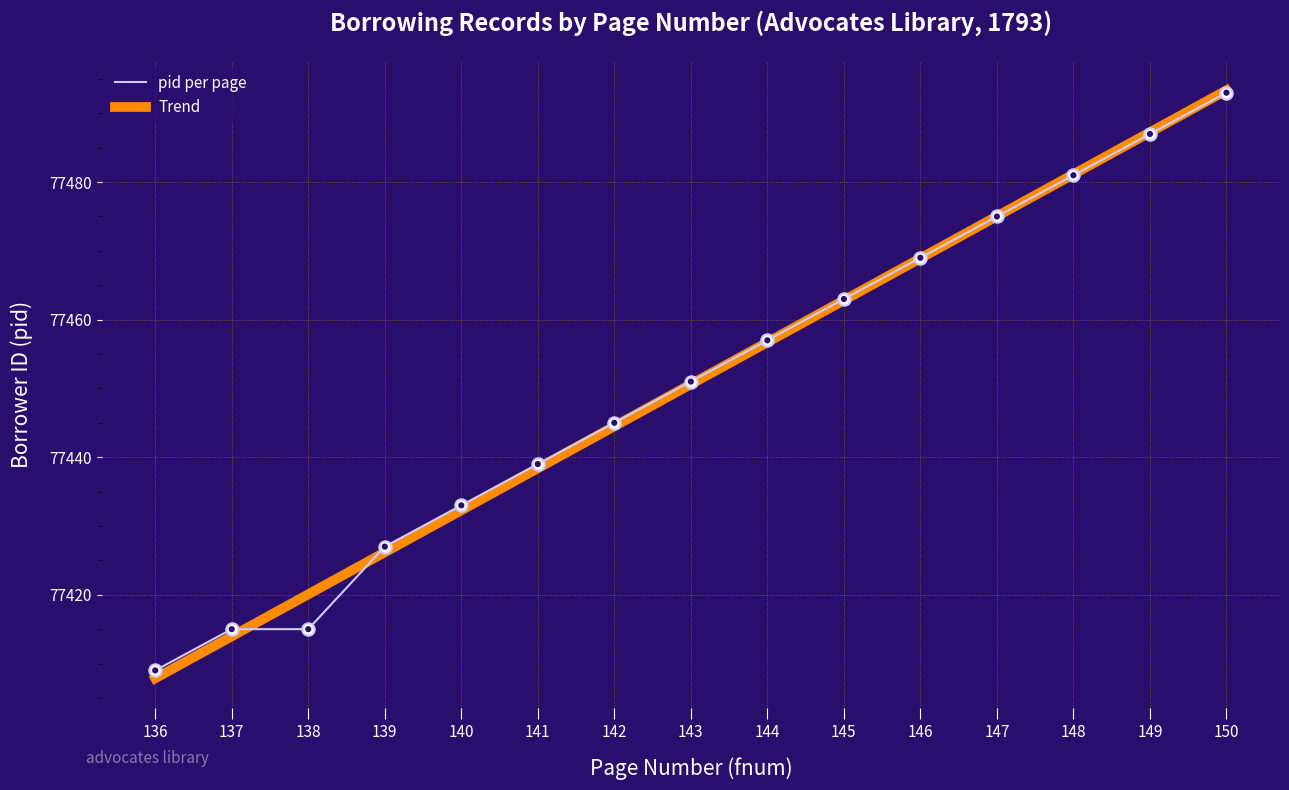

What is the ratio of the value at 144 to the value at 140?

1.0